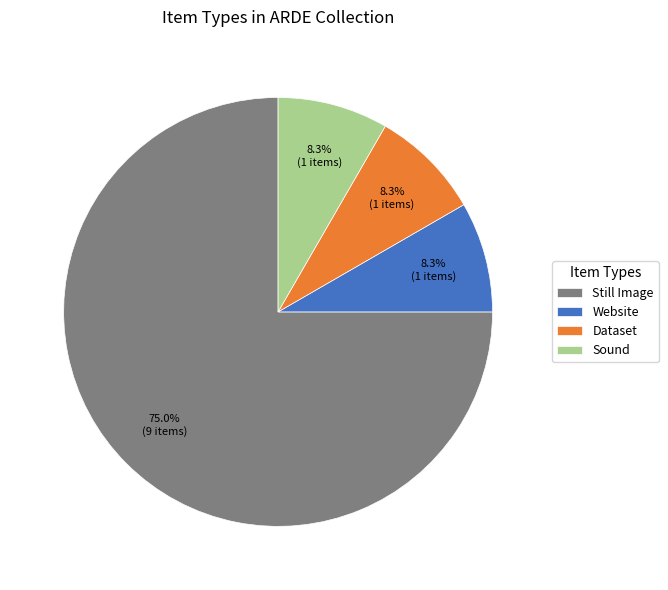

To the nearest percent, what percentage of the pie is Still Image?

75%